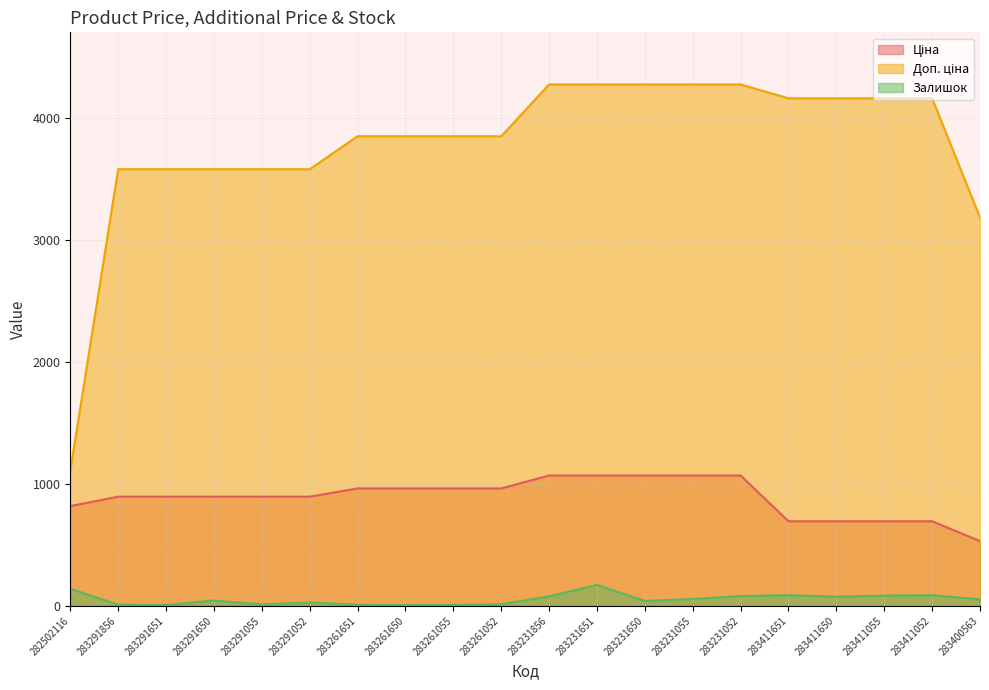

At which label is Залишок closest to 89?

283411651